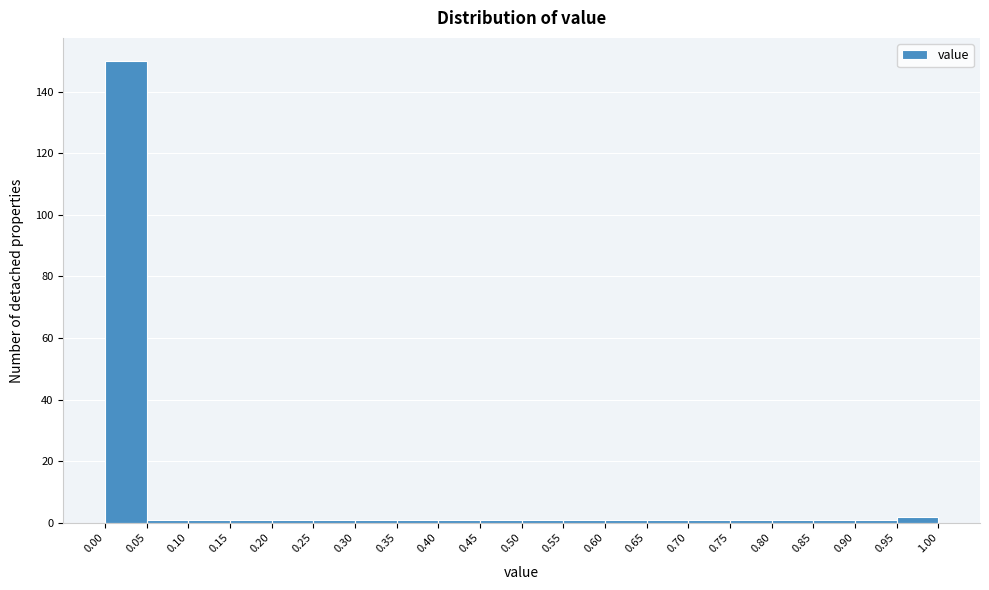

Reading left to right, list every bar in this chart as the range it spans on the x-axis followed by its height. The values are not printed on the chart, so give them approximately, as read against the axis.

0.00 to 0.05: 150
0.05 to 0.10: under 2
0.10 to 0.15: under 2
0.15 to 0.20: under 2
0.20 to 0.25: under 2
0.25 to 0.30: under 2
0.30 to 0.35: under 2
0.35 to 0.40: under 2
0.40 to 0.45: under 2
0.45 to 0.50: under 2
0.50 to 0.55: under 2
0.55 to 0.60: under 2
0.60 to 0.65: under 2
0.65 to 0.70: under 2
0.70 to 0.75: under 2
0.75 to 0.80: under 2
0.80 to 0.85: under 2
0.85 to 0.90: under 2
0.90 to 0.95: under 2
0.95 to 1.00: 2